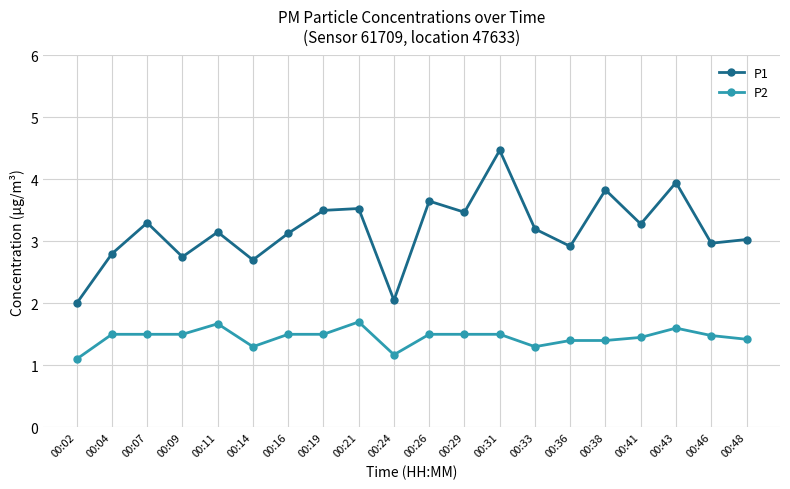

How many lines are shown in the chart?

2